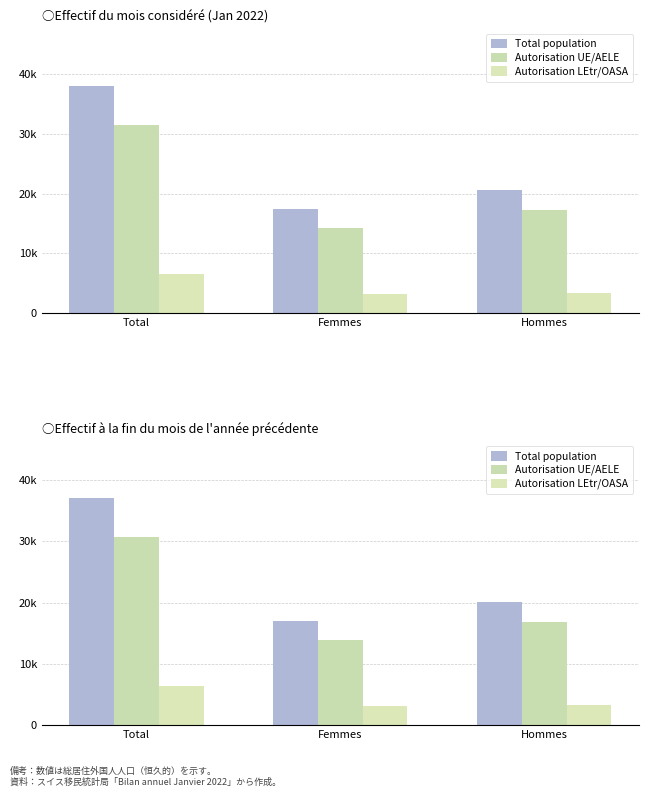

How many Autorisation UE/AELE values are between 13922 and 30782?

3